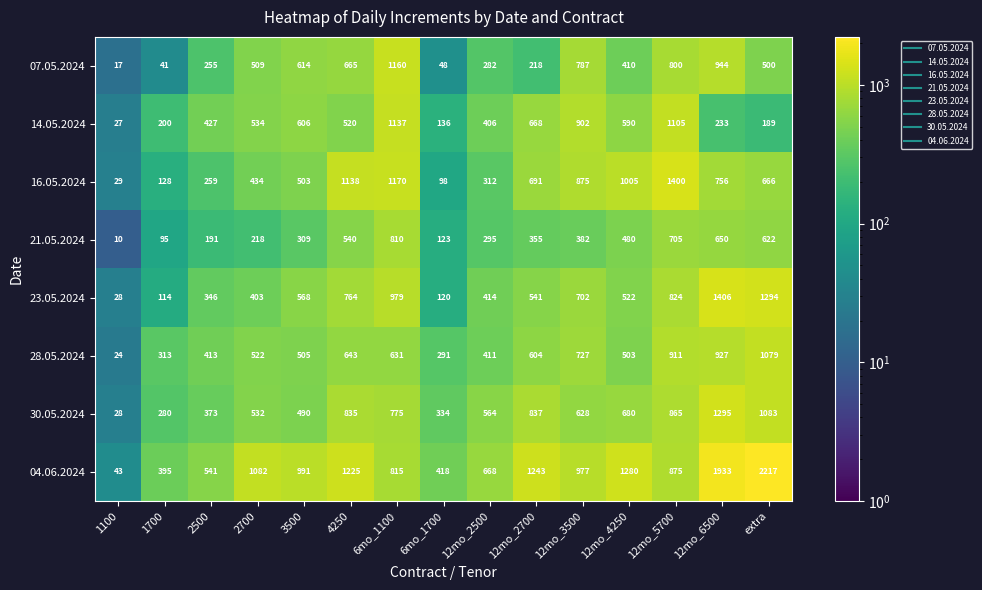

At how many categories does at least one series exceed 1086?

7